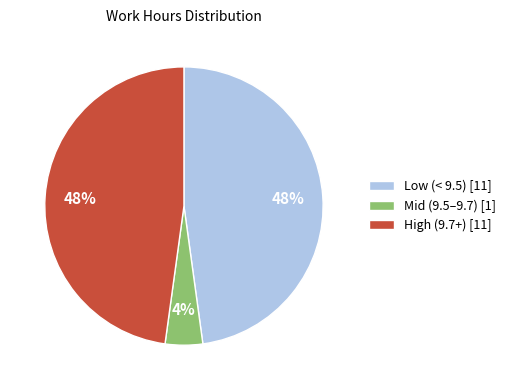

Is there a majority slice in this chart?

No